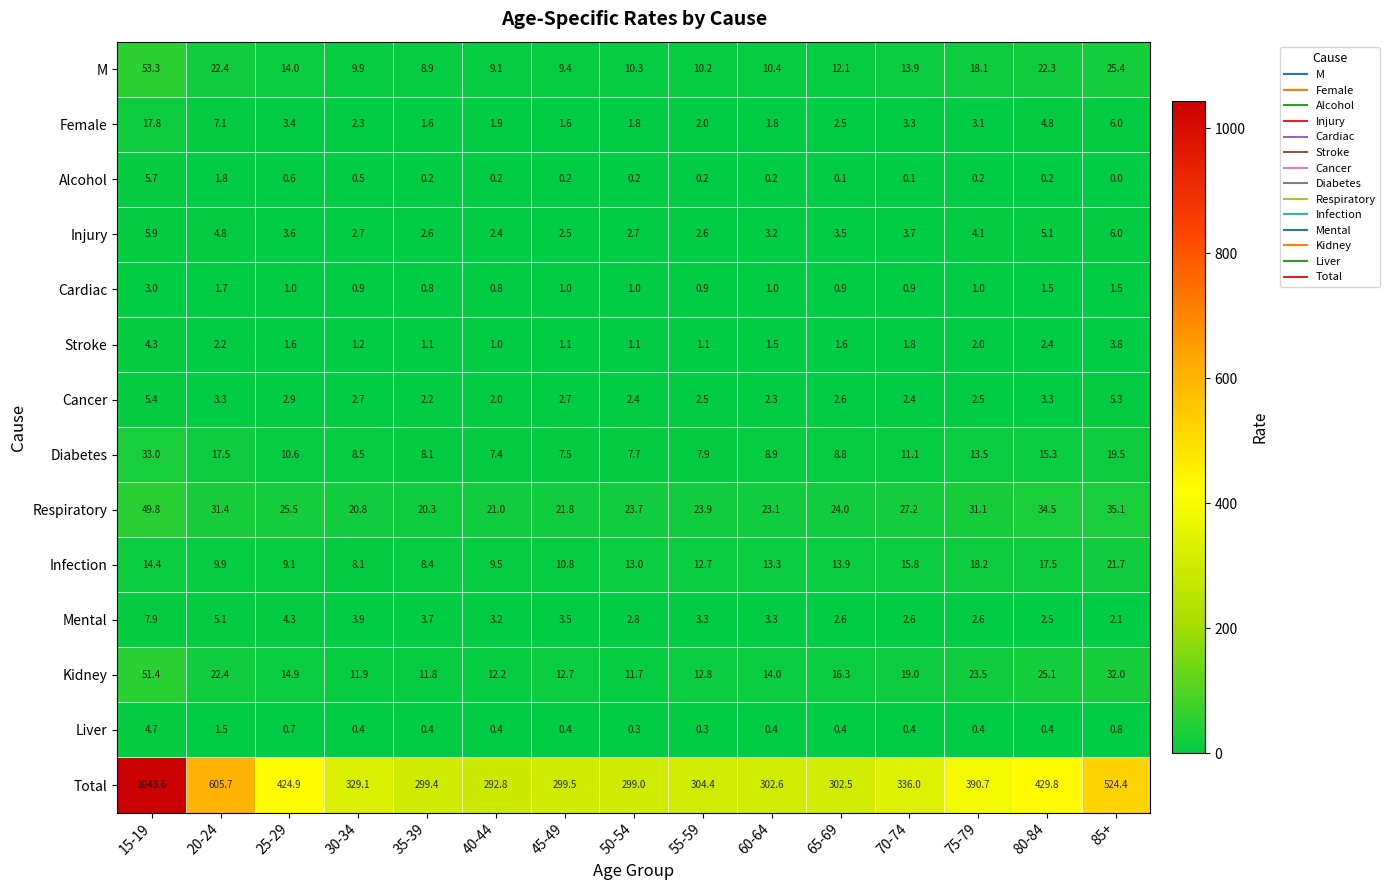

Which series has the largest range (max minus min)?

Total